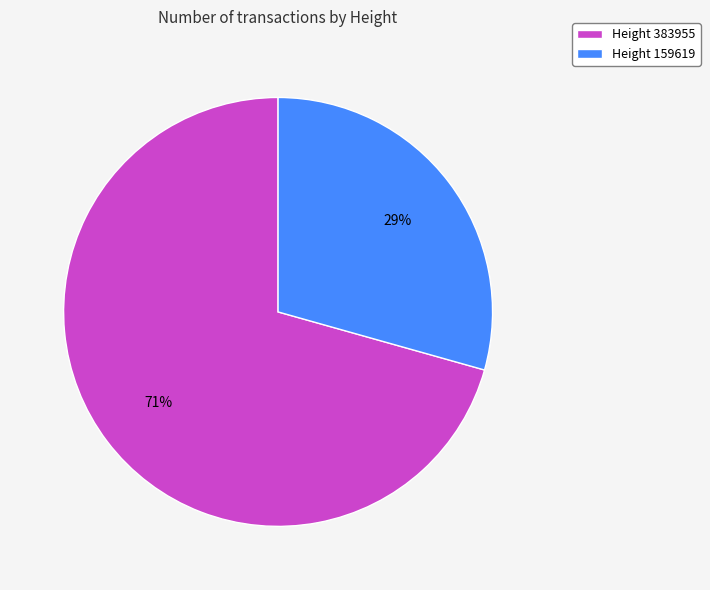

Which category has the smallest portion of the pie?

Height 159619